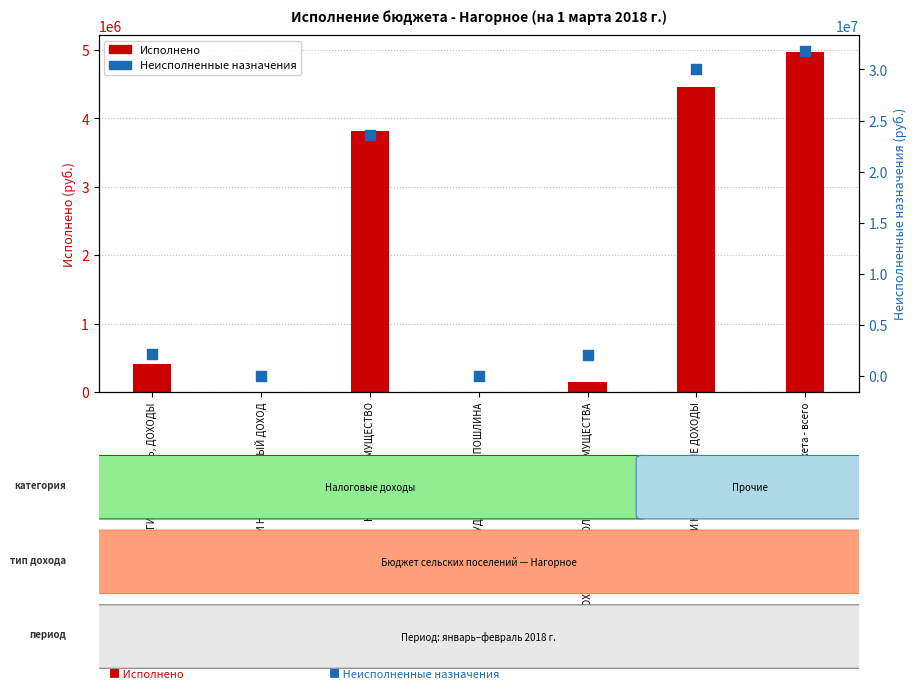

At which category is the sum across all series the highest?

Доходы бюджета - всего